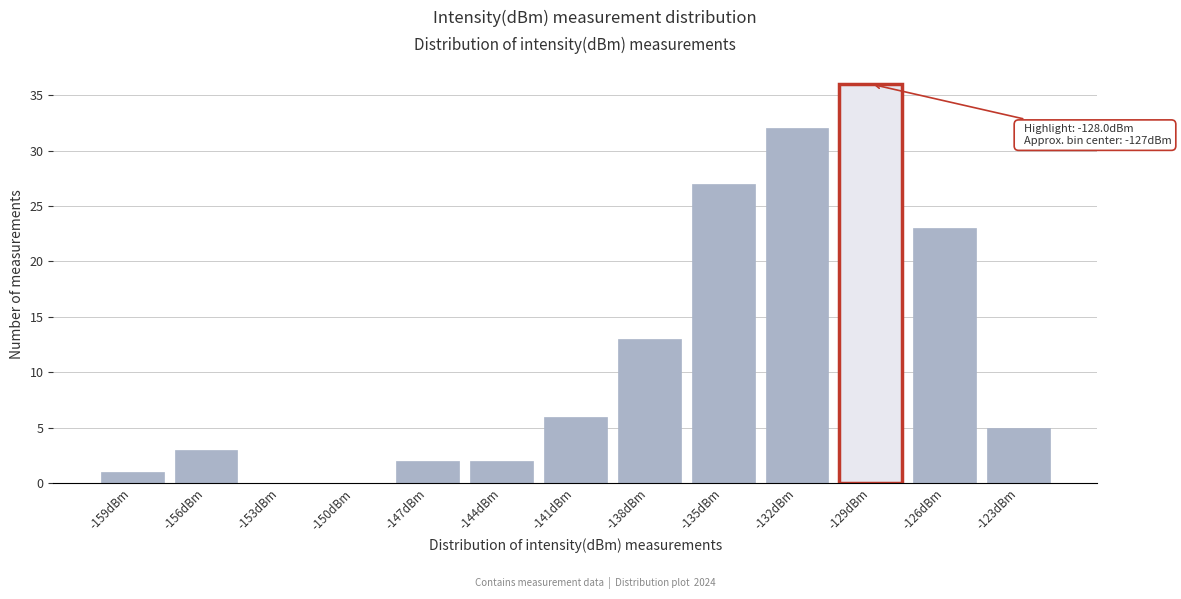

Reading left to right, what are all the values shown in this chart?

-159dBm=1	-156dBm=3	-153dBm=0	-150dBm=0	-147dBm=2	-144dBm=2	-141dBm=6	-138dBm=13	-135dBm=27	-132dBm=32	-129dBm=36	-126dBm=23	-123dBm=5